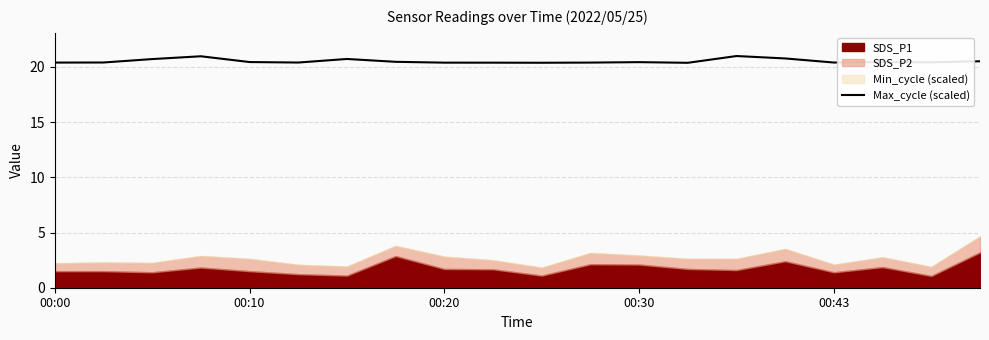

What position from the left is 15?

16